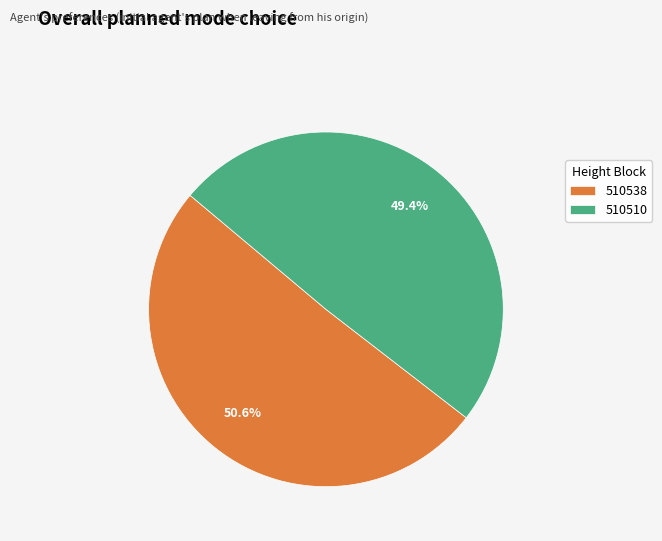

Combined, do 510538 and 510510 account for over 50%?

Yes